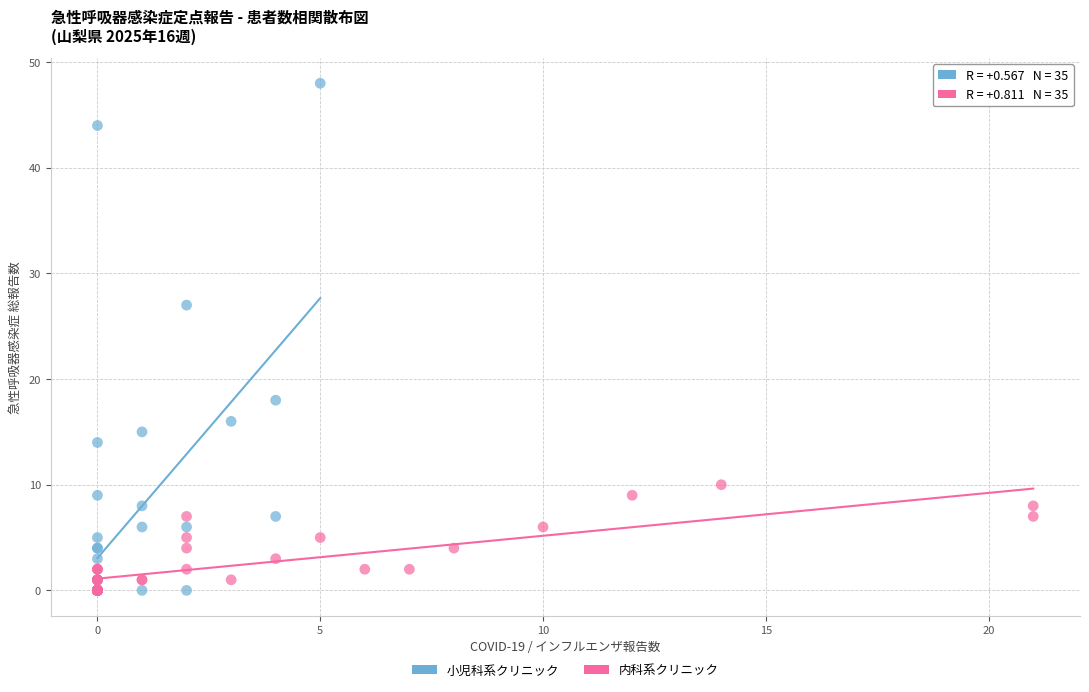

Which series contains the highest Y value?

小児科系クリニック